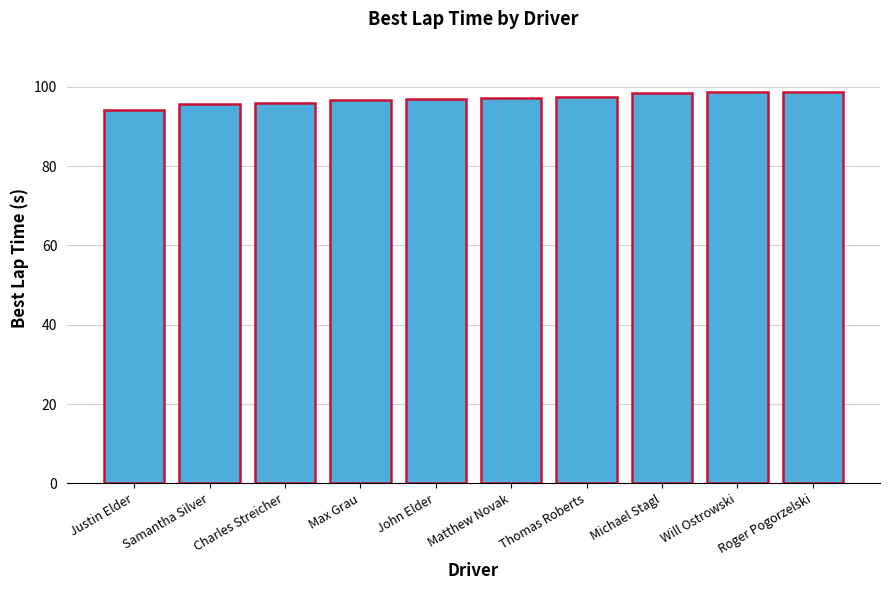

Approximately how many times larger is the value at Michael Stagl compared to Justin Elder?

1.0